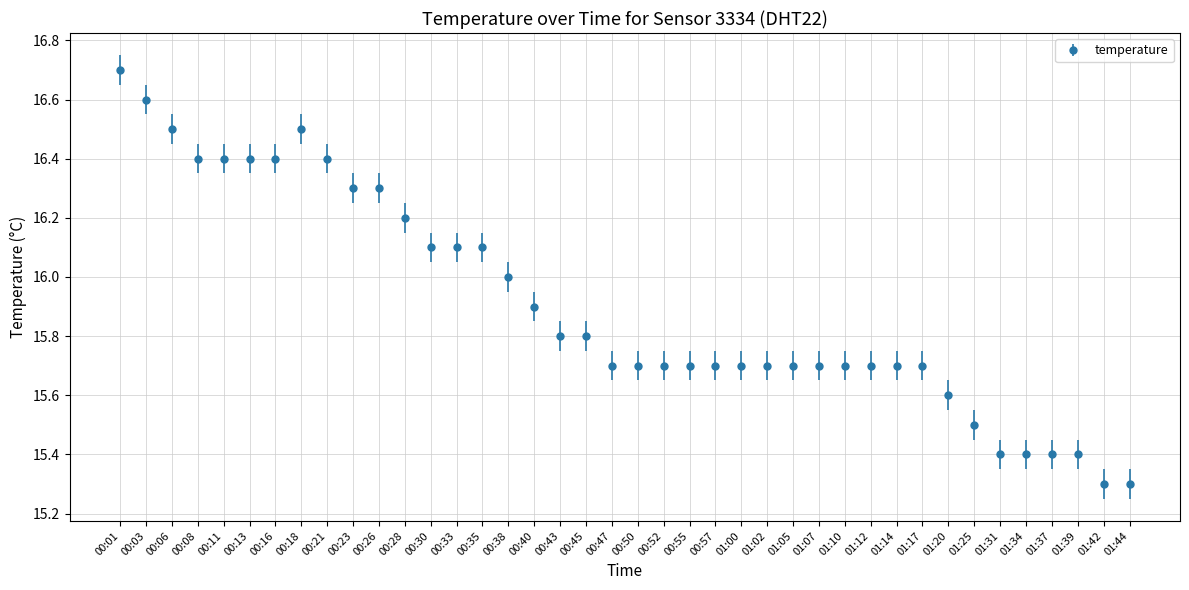

Reading left to right, transcribe all the data shown in this chart.

00:01=16.7	00:03=16.6	00:06=16.5	00:08=16.4	00:11=16.4	00:13=16.4	00:16=16.4	00:18=16.5	00:21=16.4	00:23=16.3	00:26=16.3	00:28=16.2	00:30=16.1	00:33=16.1	00:35=16.1	00:38=16.0	00:40=15.9	00:43=15.8	00:45=15.8	00:47=15.7	00:50=15.7	00:52=15.7	00:55=15.7	00:57=15.7	01:00=15.7	01:02=15.7	01:05=15.7	01:07=15.7	01:10=15.7	01:12=15.7	01:14=15.7	01:17=15.7	01:20=15.6	01:25=15.5	01:31=15.4	01:34=15.4	01:37=15.4	01:39=15.4	01:42=15.3	01:44=15.3